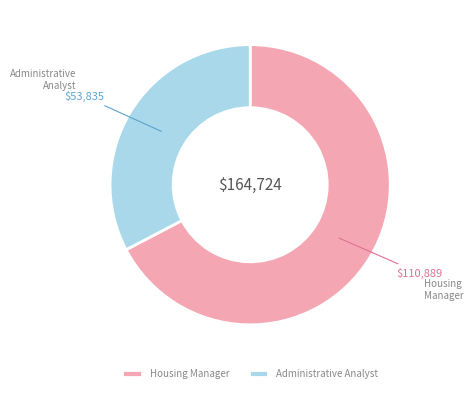

Between Administrative Analyst and Housing Manager, which is larger?

Housing Manager